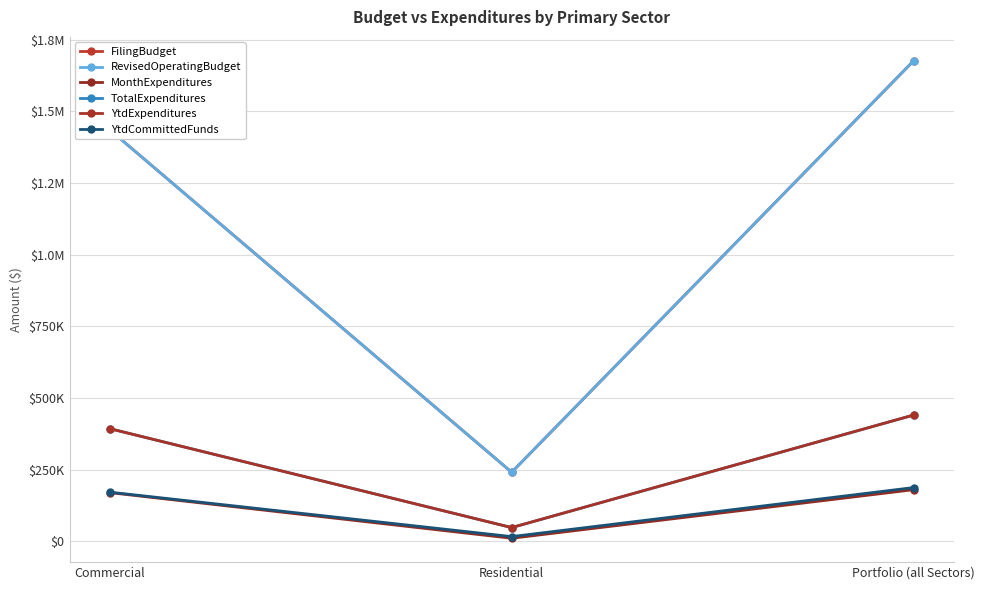

Where does the MonthExpenditures series first go above 169512?

Portfolio (all Sectors)